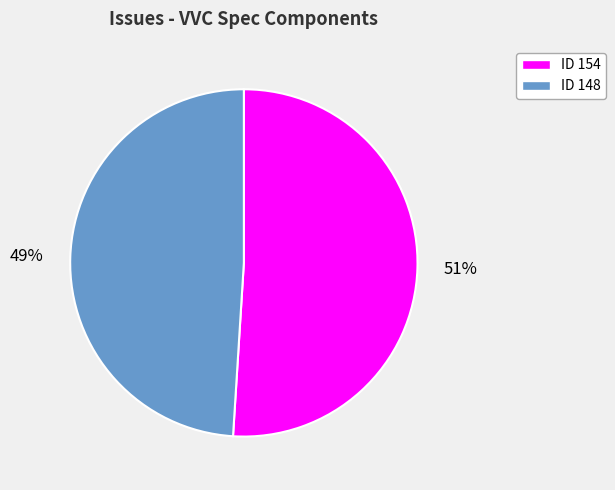

Does ID 154 represent more than half of the total?

Yes